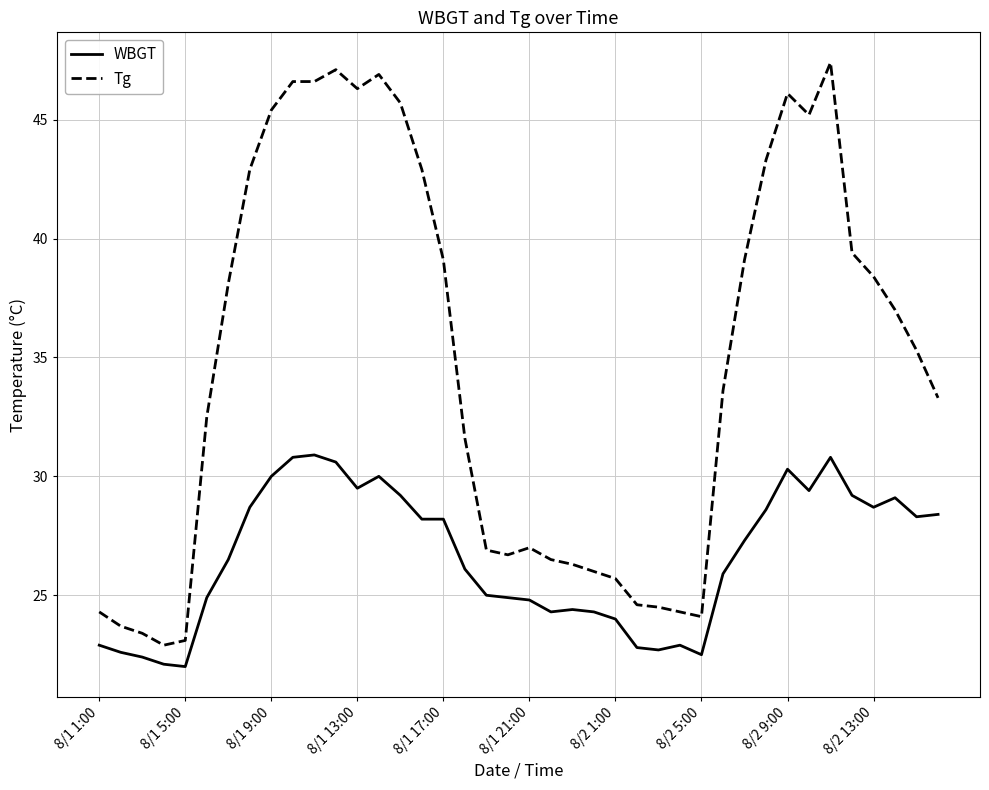

What is the smallest value displayed?

22.0